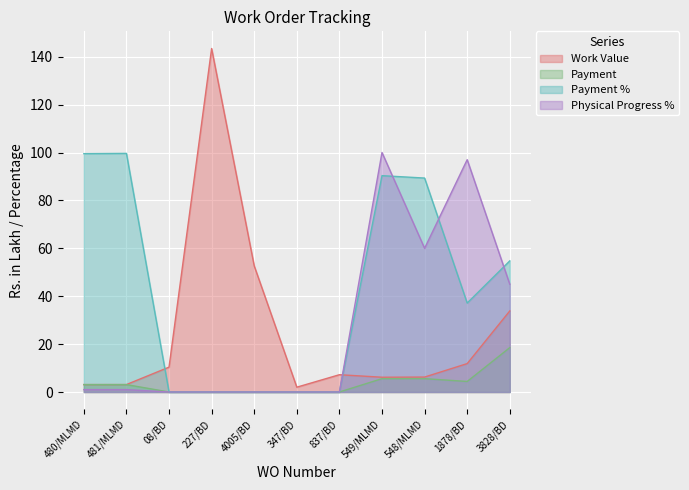

True or false: Work Value has a value of 10.4 at 08/BD.

True